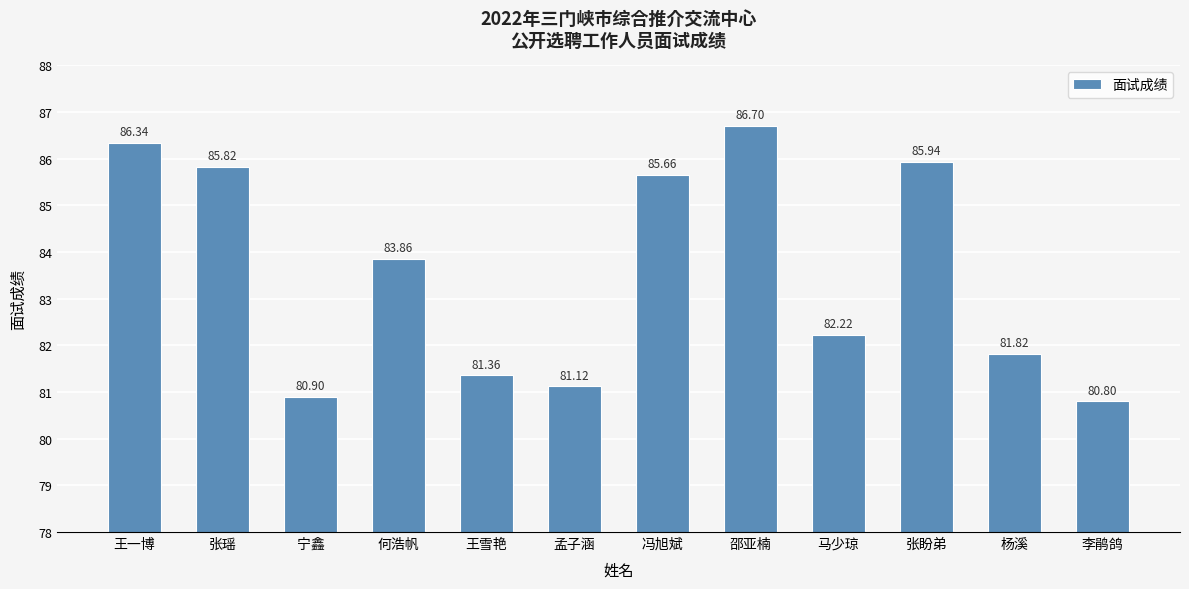

What is the ratio of the value at 张盼弟 to the value at 宁鑫?

1.1